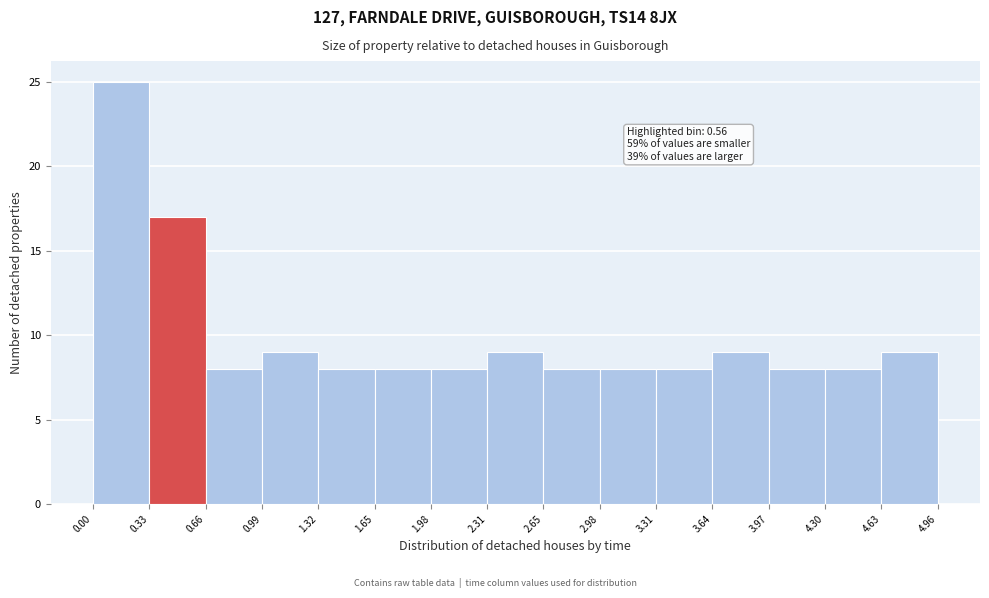

Which range on the x-axis has the tallest bar?

0.00 to 0.33